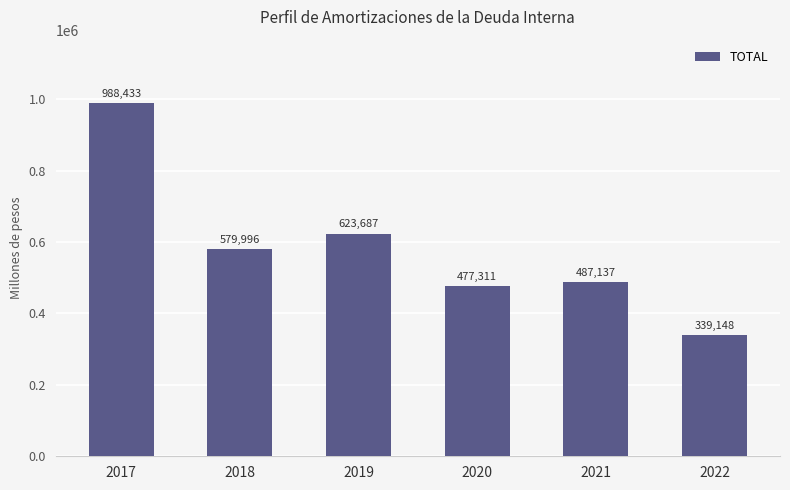

What is the average value?

582618.6